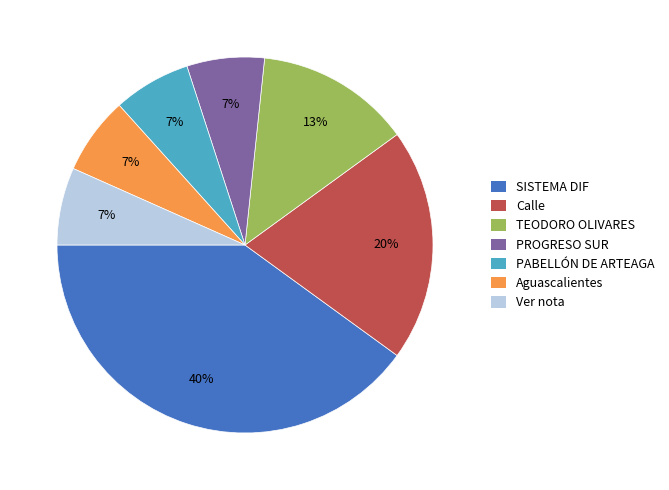

To the nearest percent, what is the average slice percentage?

14%